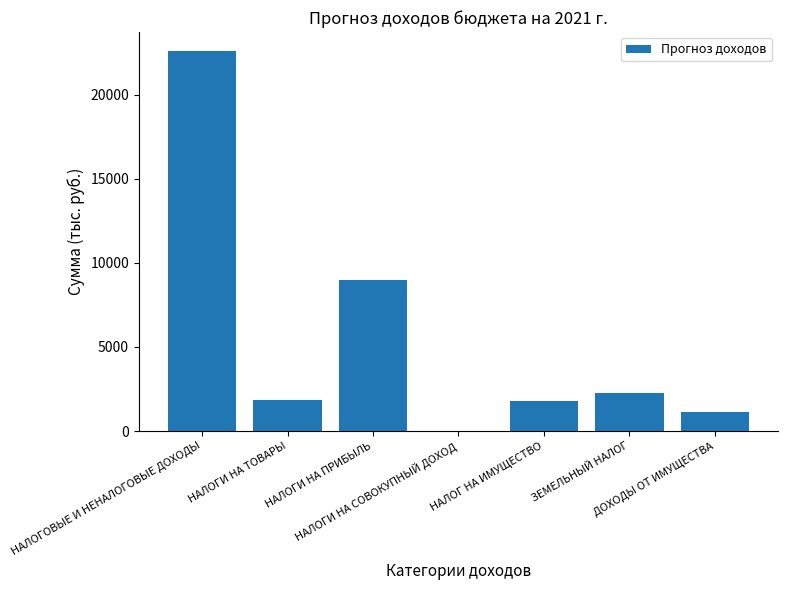

What is the greatest value displayed?

22593.5